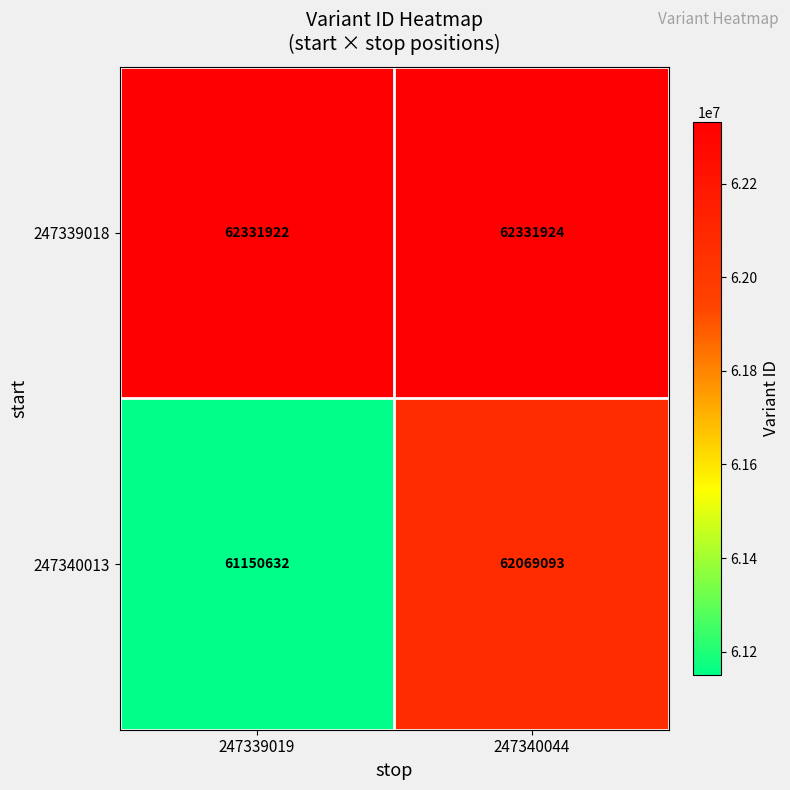

True or false: 247339018 has a value of 14764681 at 247339019.

False